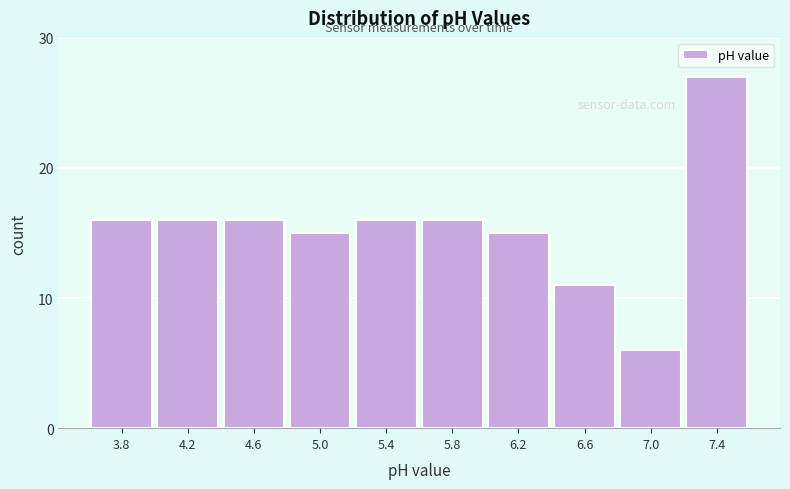

Reading left to right, what are all the values shown in this chart?

16	16	16	15	16	16	15	11	6	27